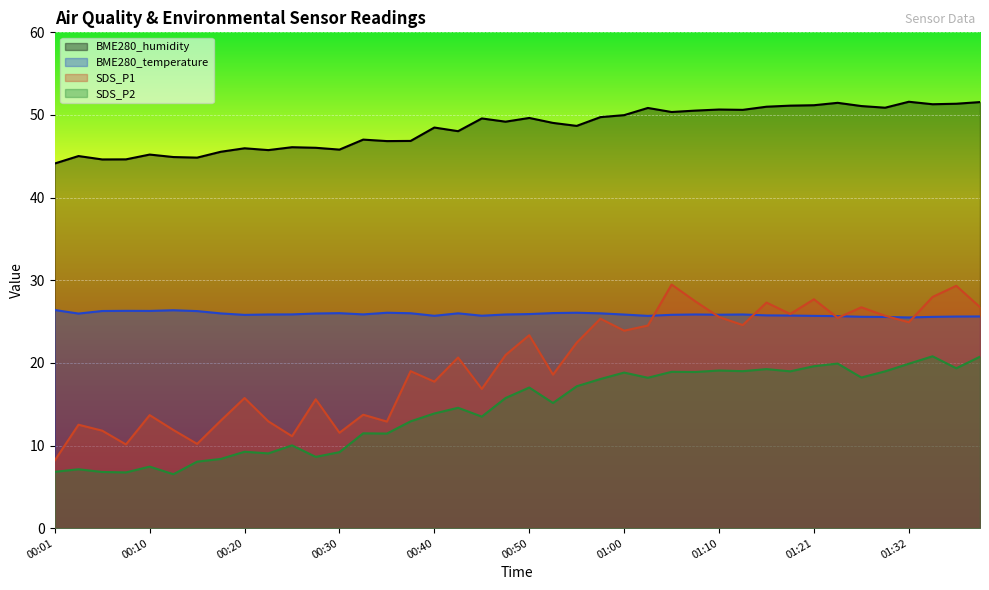

How many lines are shown in the chart?

4